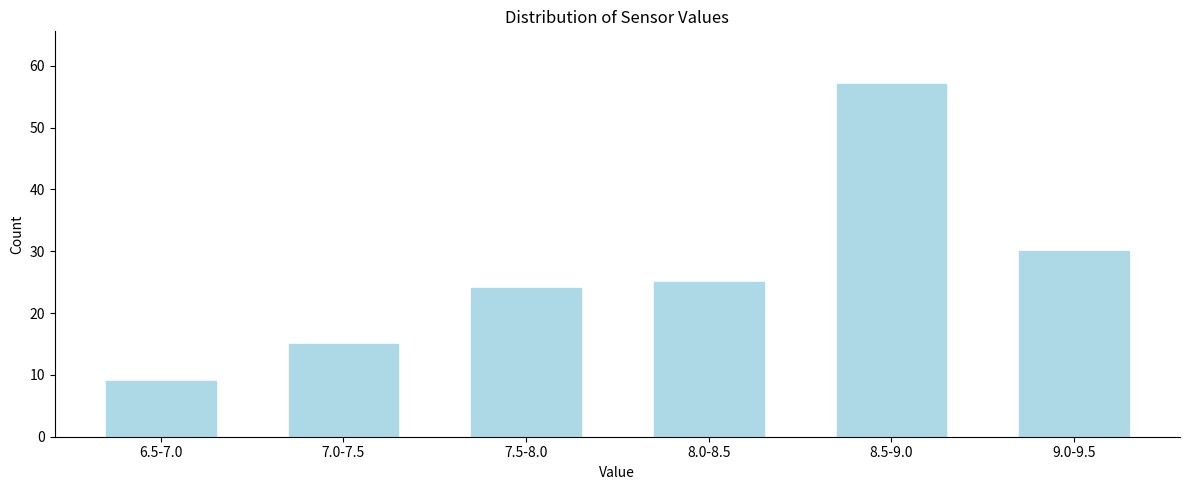

Reading left to right, list all the values displayed in this chart.

9	15	24	25	57	30